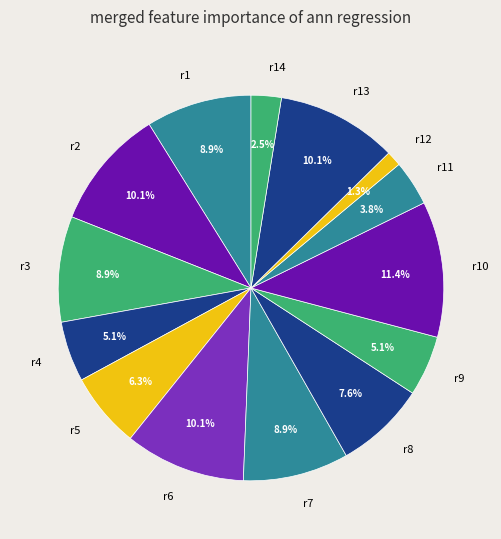

Is there any slice that represents more than half of the pie?

No